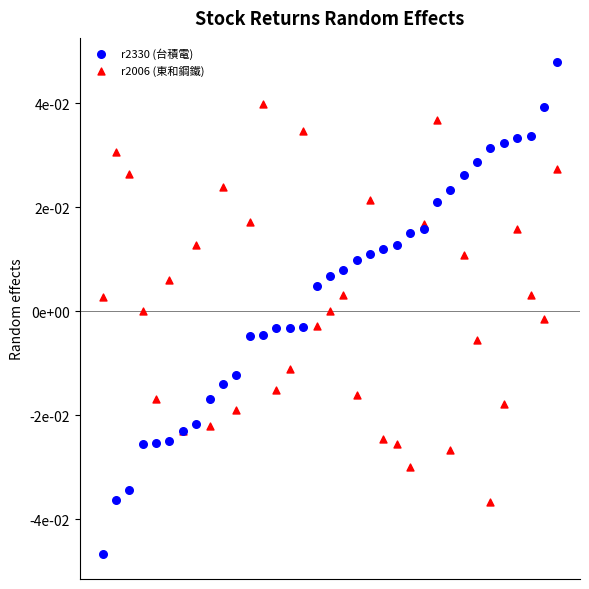

What are all the series names shown in the legend?

r2330 (台積電), r2006 (東和鋼鐵)